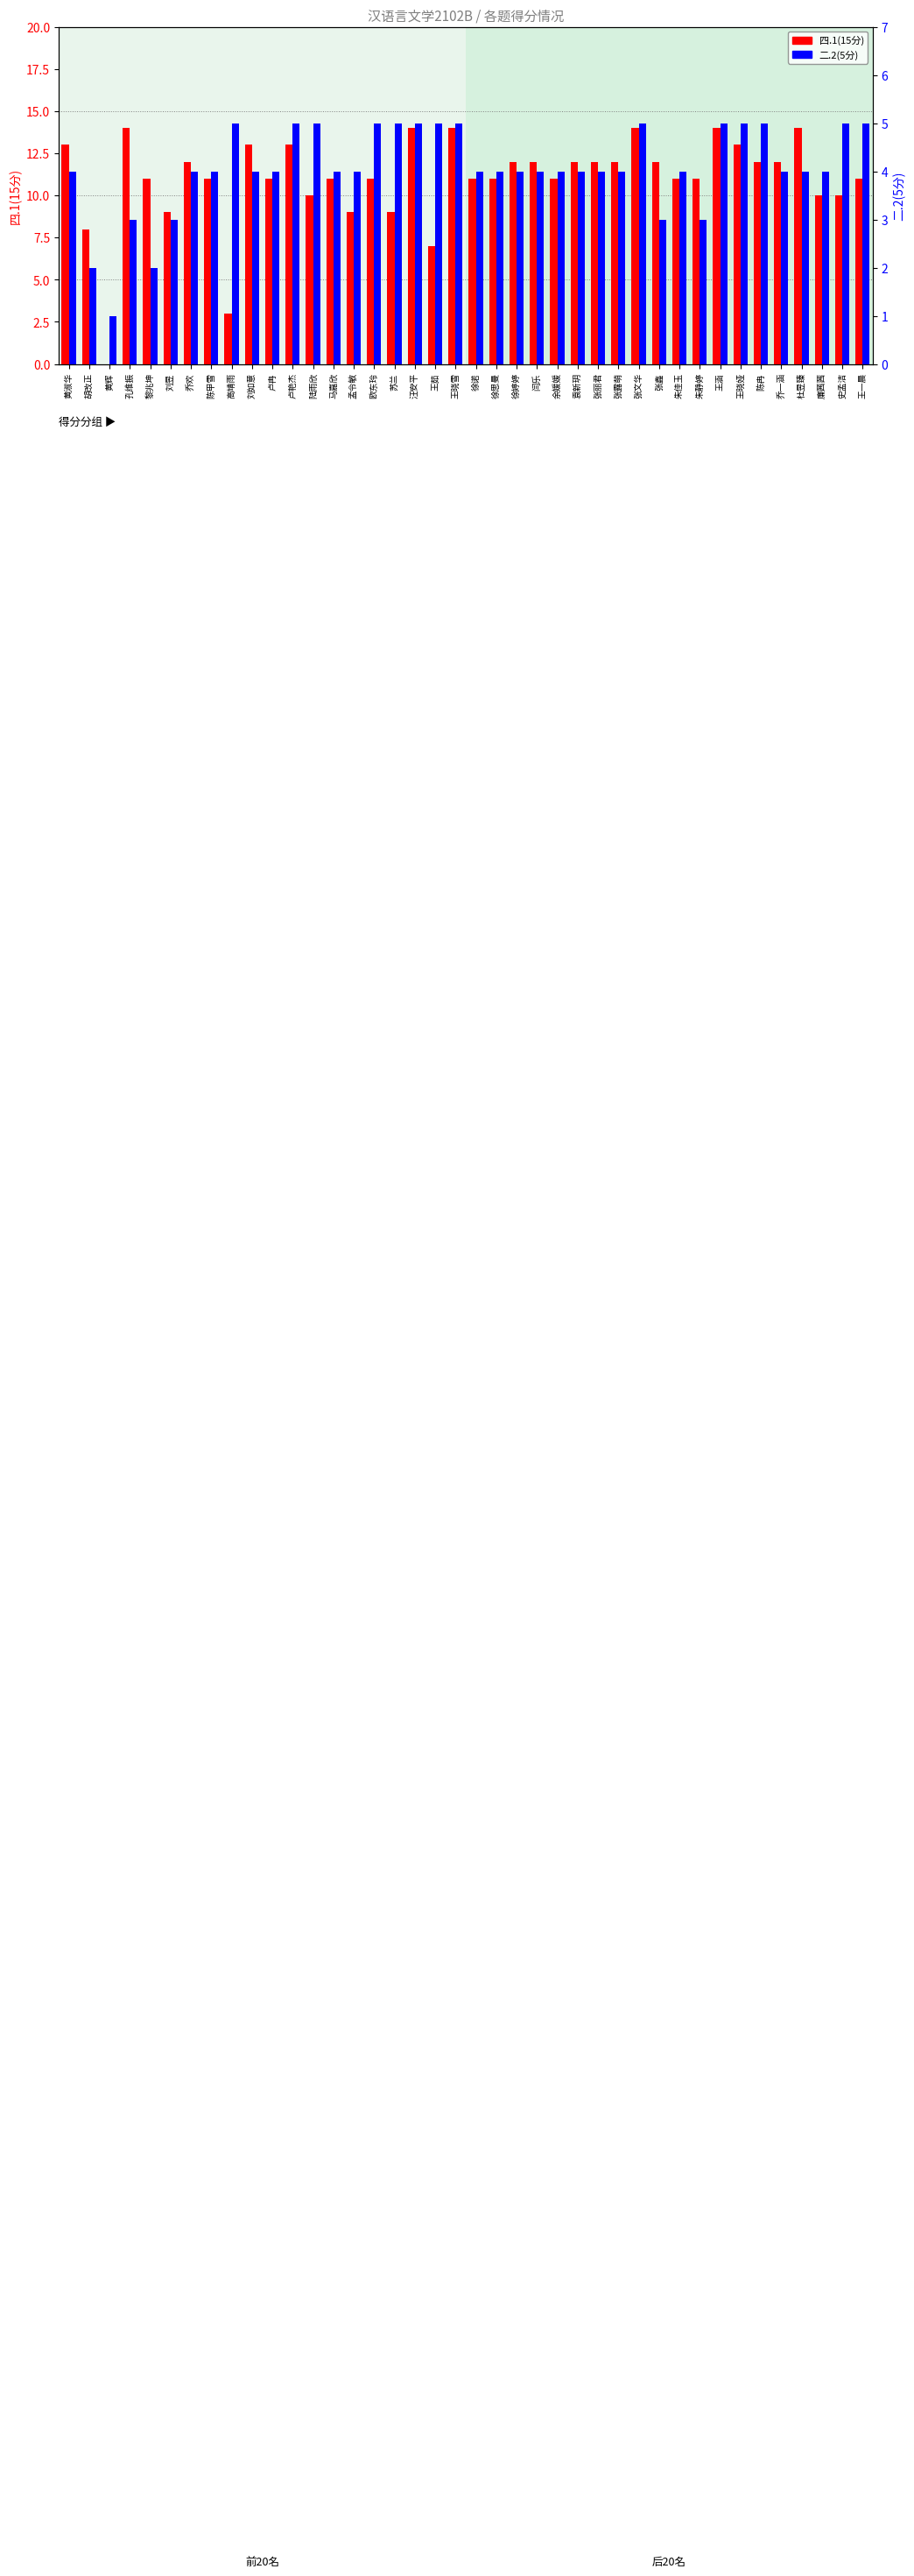

How many data points in 二.2(5分) are less than 4?

7